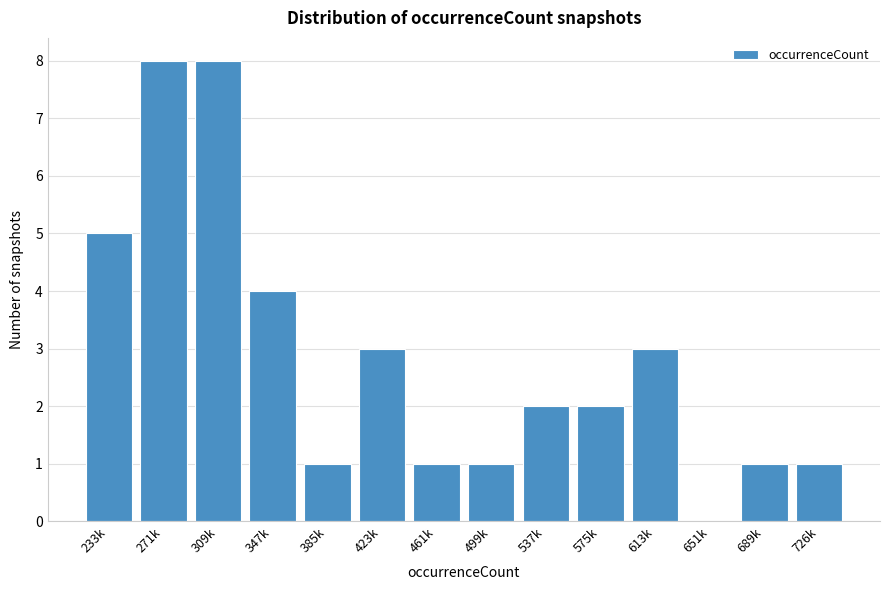

Reading left to right, list all the values displayed in this chart.

233k=5	271k=8	309k=8	347k=4	385k=1	423k=3	461k=1	499k=1	537k=2	575k=2	613k=3	651k=0	689k=1	726k=1